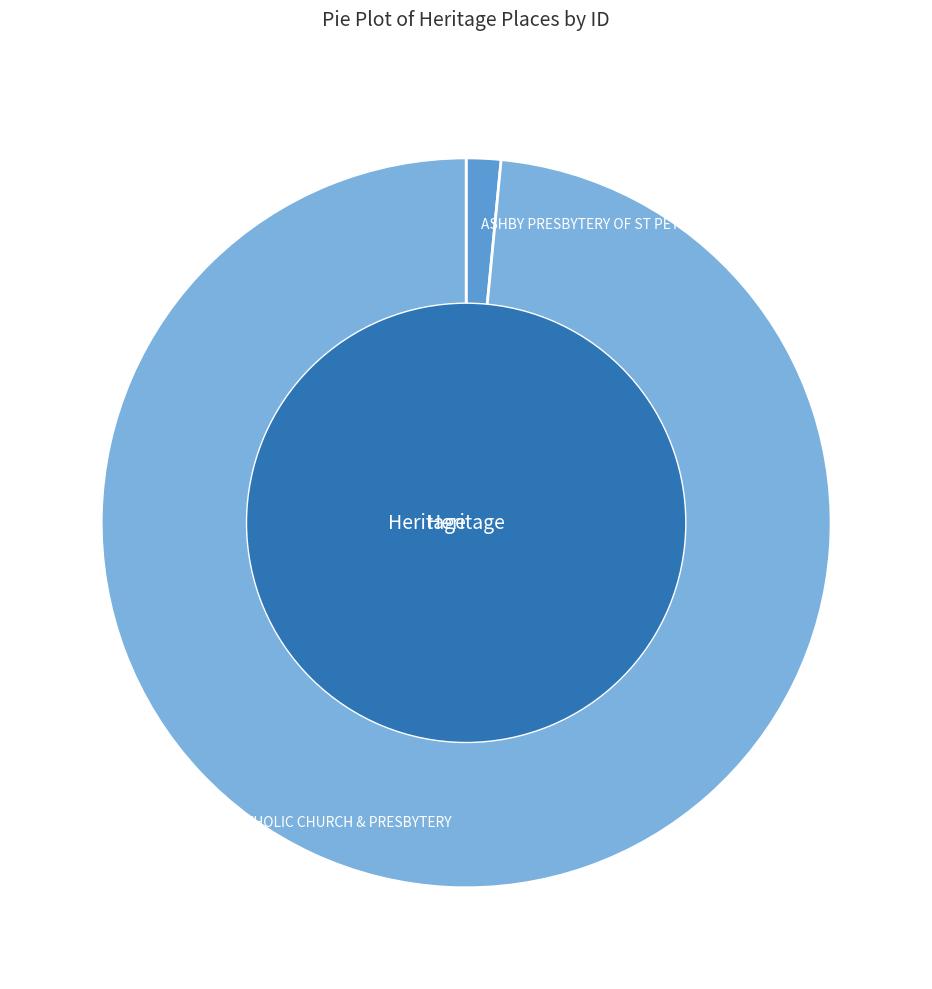

How much of the chart is everything except ST ALIPIUS CATHOLIC CHURCH & PRESBYTERY?

1.5%